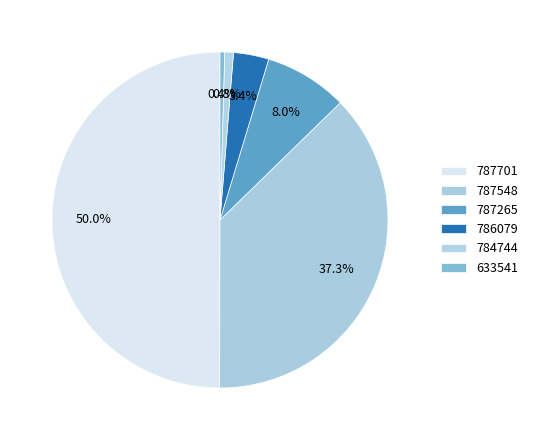

How many segments does this pie chart have?

6